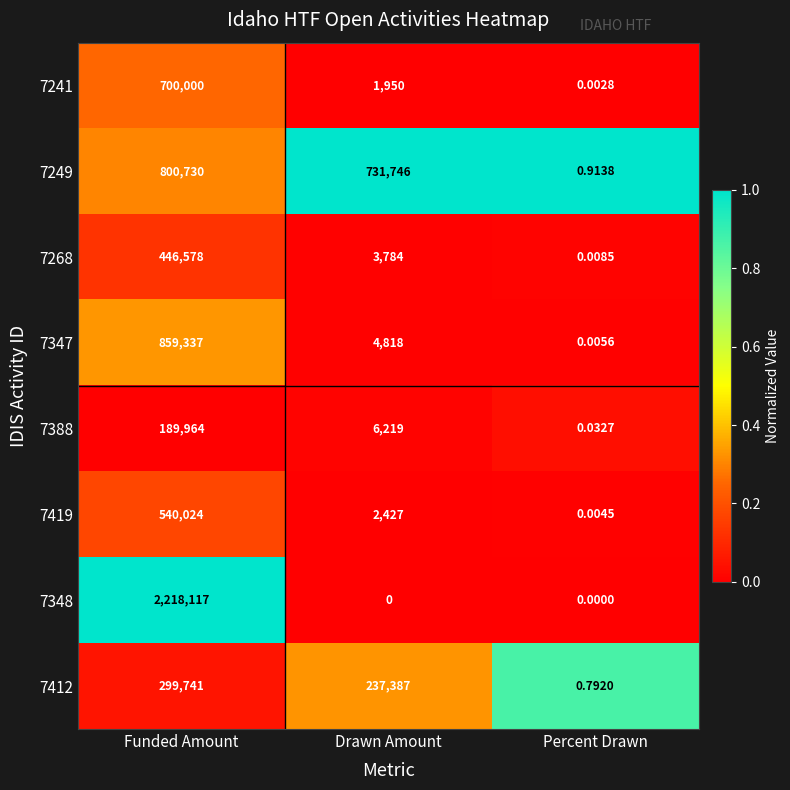

Which category has the lowest value in the 7419 series?

Percent Drawn